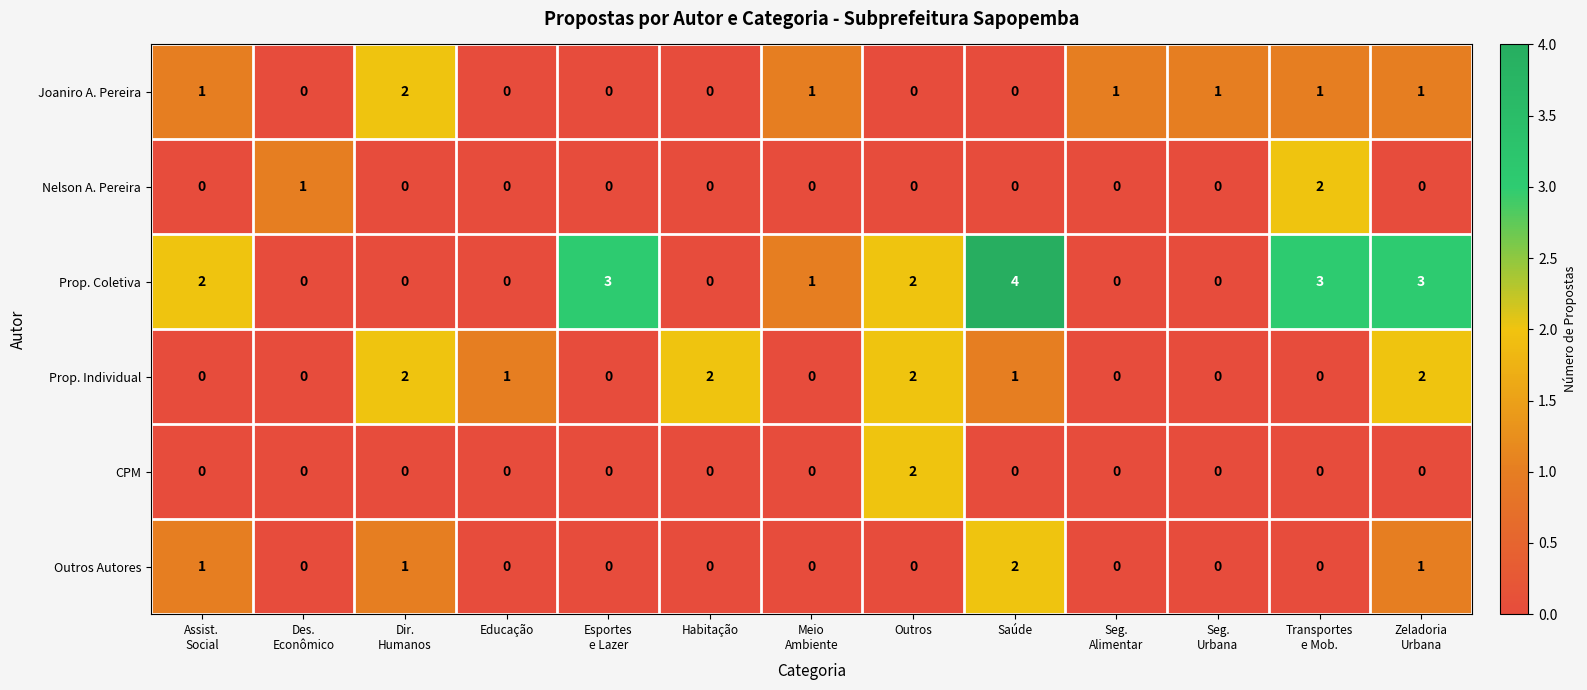

At how many categories does at least one series exceed 0?

13